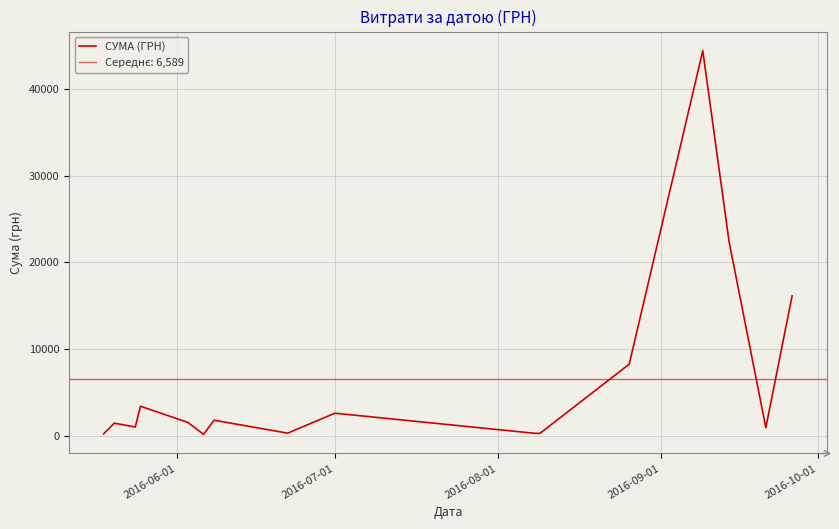

How many values are below 1561?

8